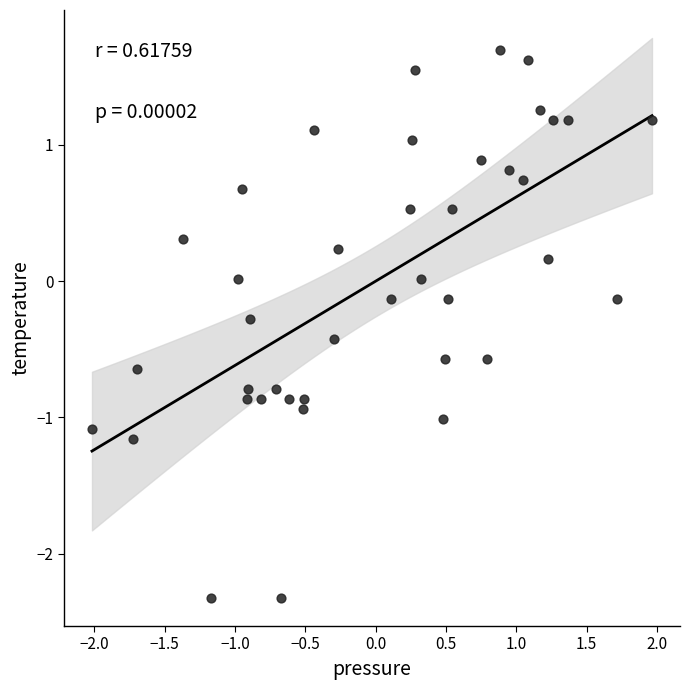

What is the range of Y values (max minus min)?

4.0